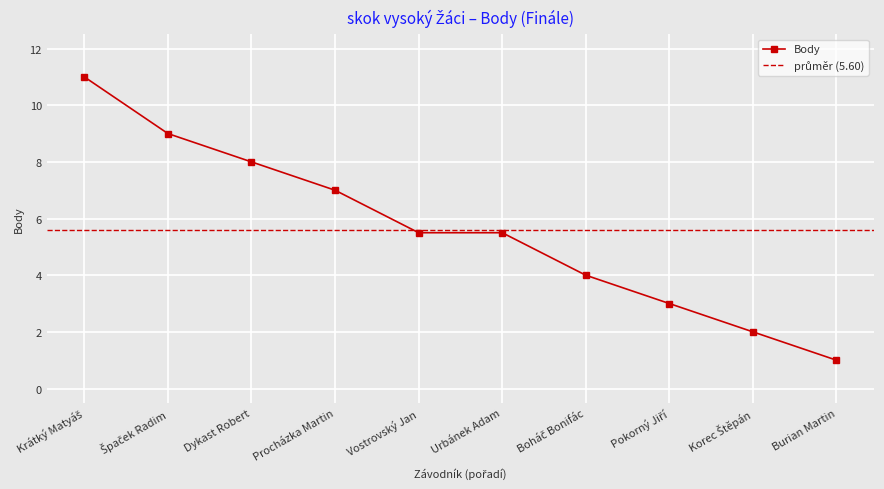

Rank the categories by value from highest to lowest.

Krátký Matyáš, Špaček Radim, Dykast Robert, Procházka Martin, Vostrovský Jan, Urbánek Adam, Boháč Bonifác, Pokorný Jiří, Korec Štěpán, Burian Martin